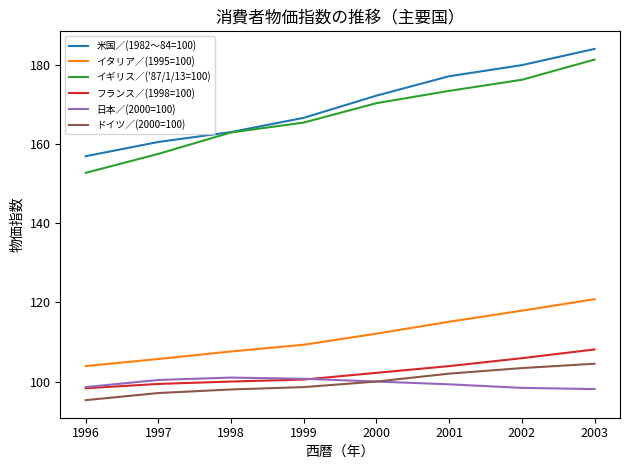

At how many categories does at least one series exceed 122?

8